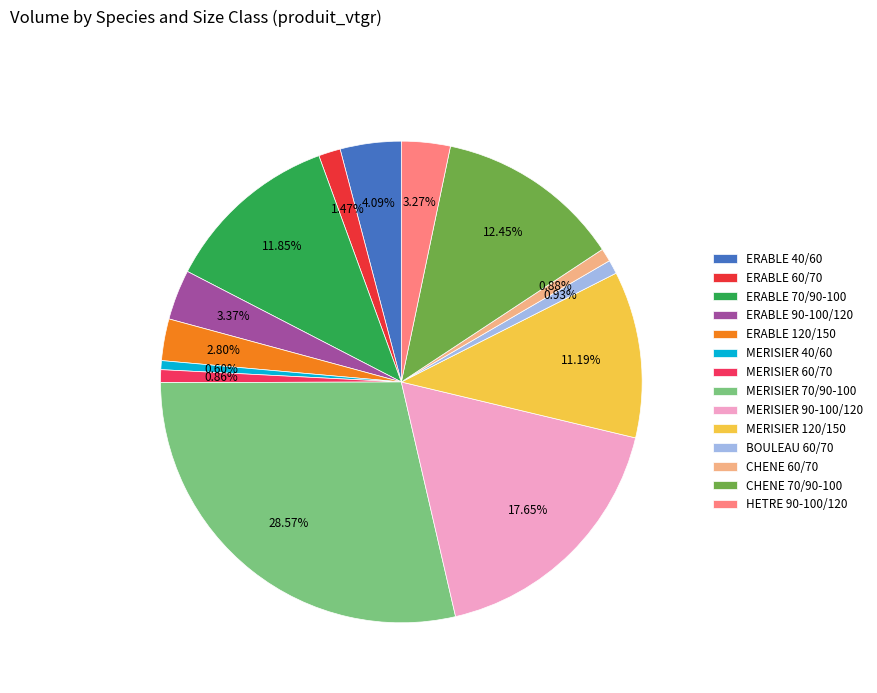

How many slices are in this pie chart?

14